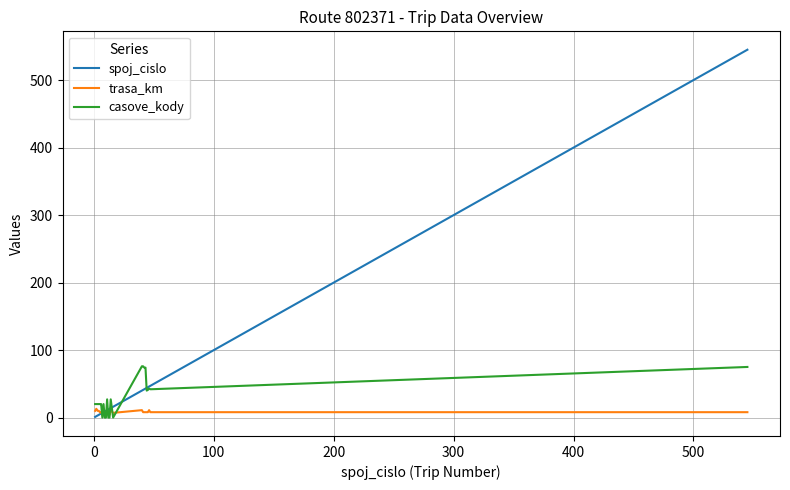

List the series in order of their peak value, highest first.

spoj_cislo, casove_kody, trasa_km